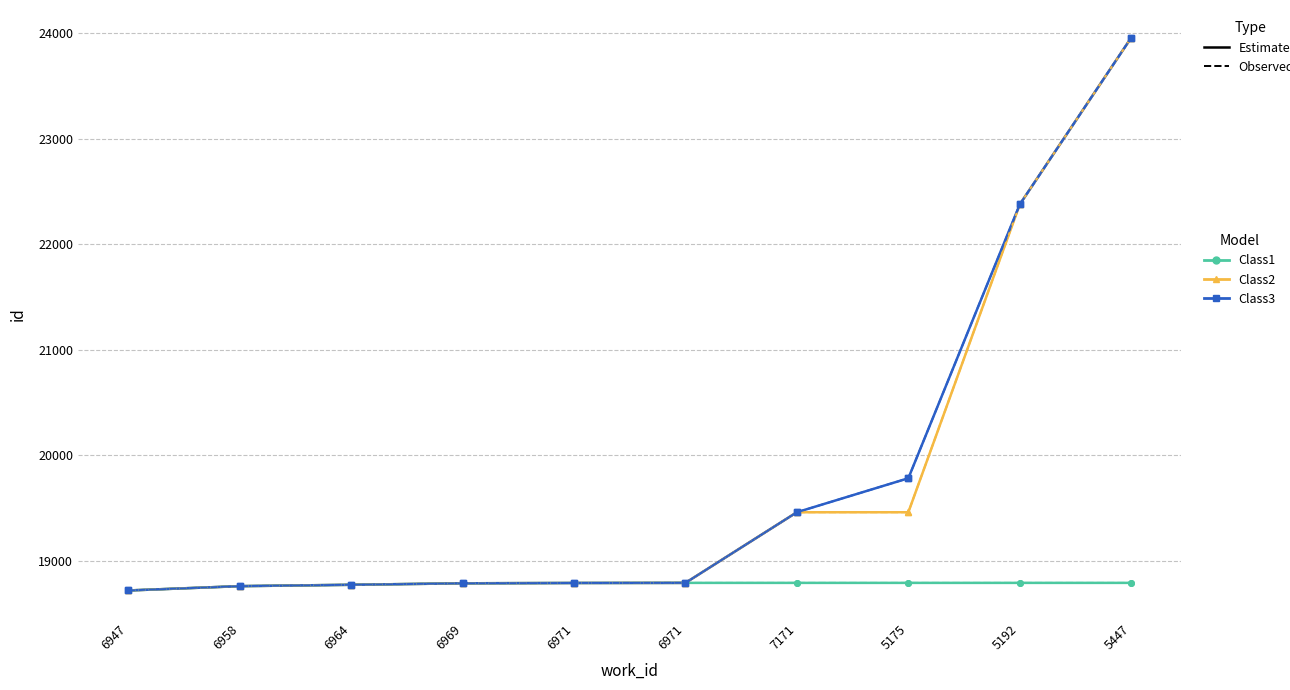

Is this an area chart (filled region under the line)?

No